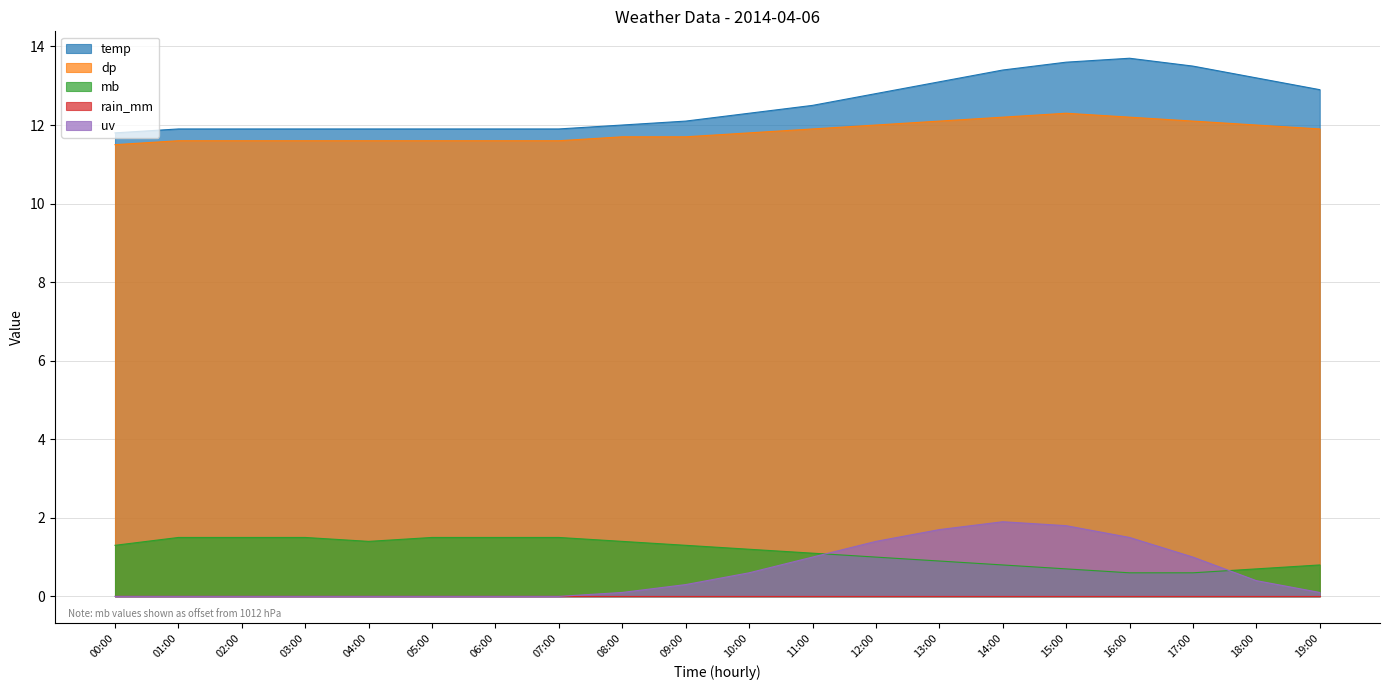

Where does the mb series first go above 1?

00:00